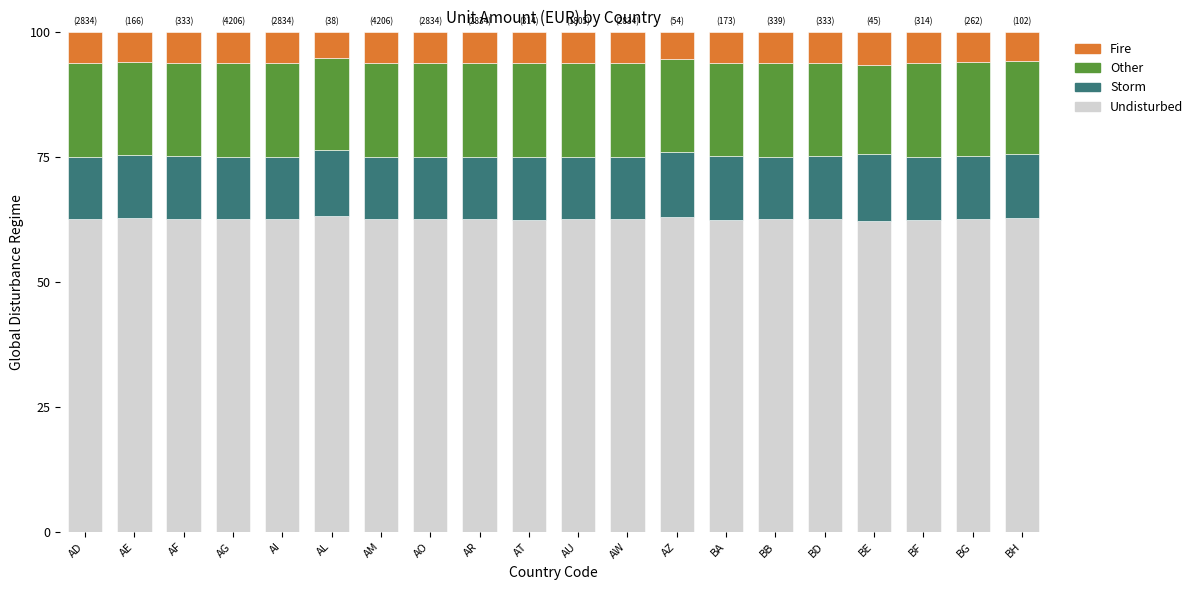

What is the lowest value of the Undisturbed series?

62.2